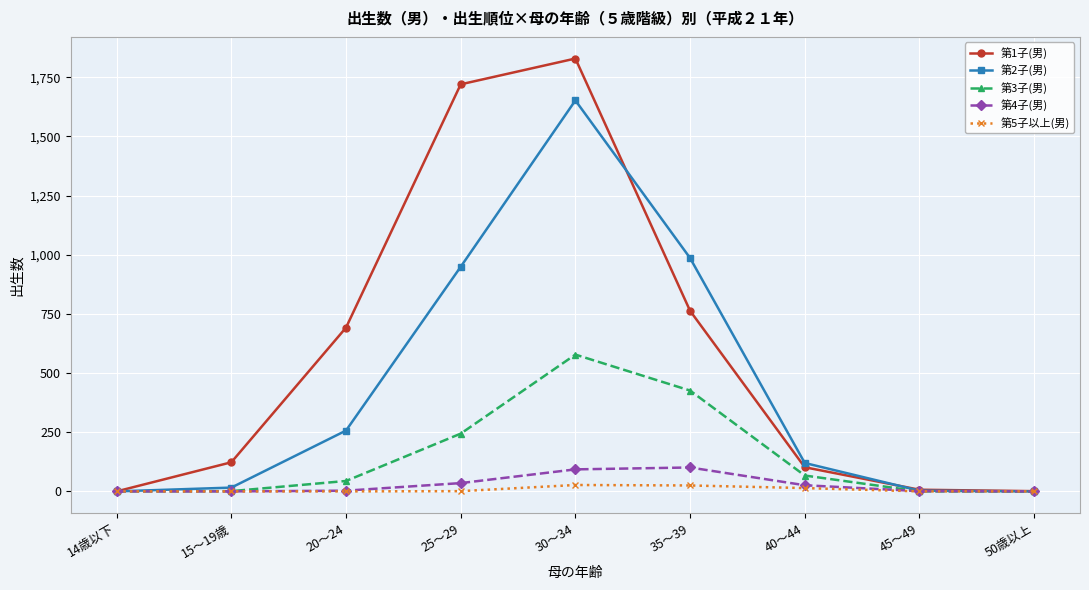

What is the label of the 1st point from the right?

50歳以上